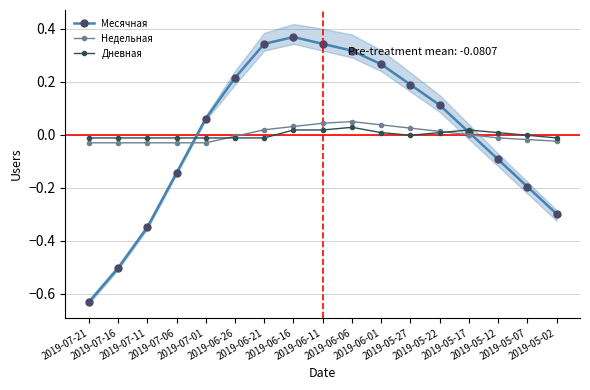

List the series in order of their peak value, highest first.

Месячная, Недельная, Дневная